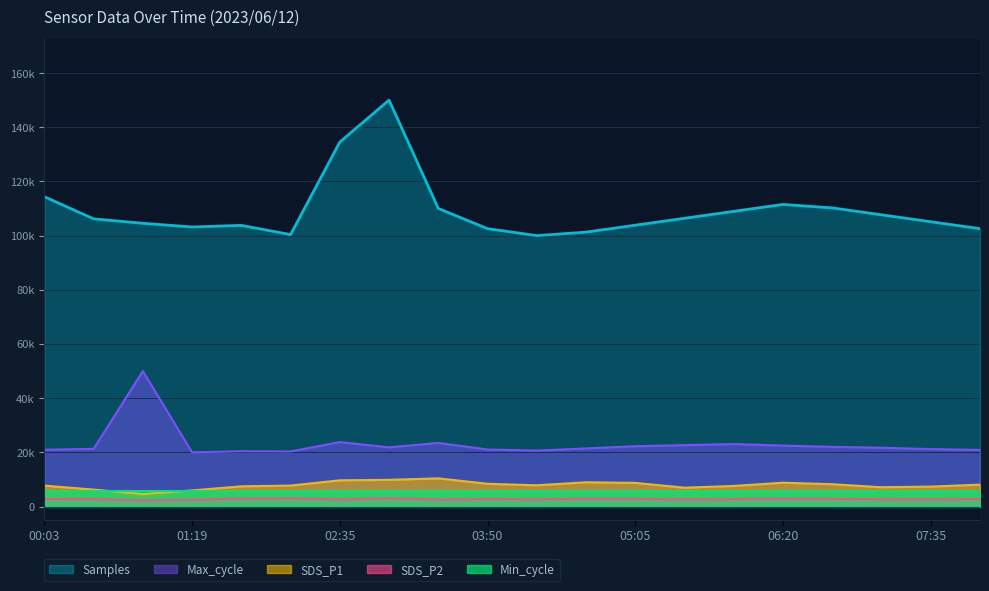

True or false: SDS_P2 and Max_cycle intersect in this chart.

False